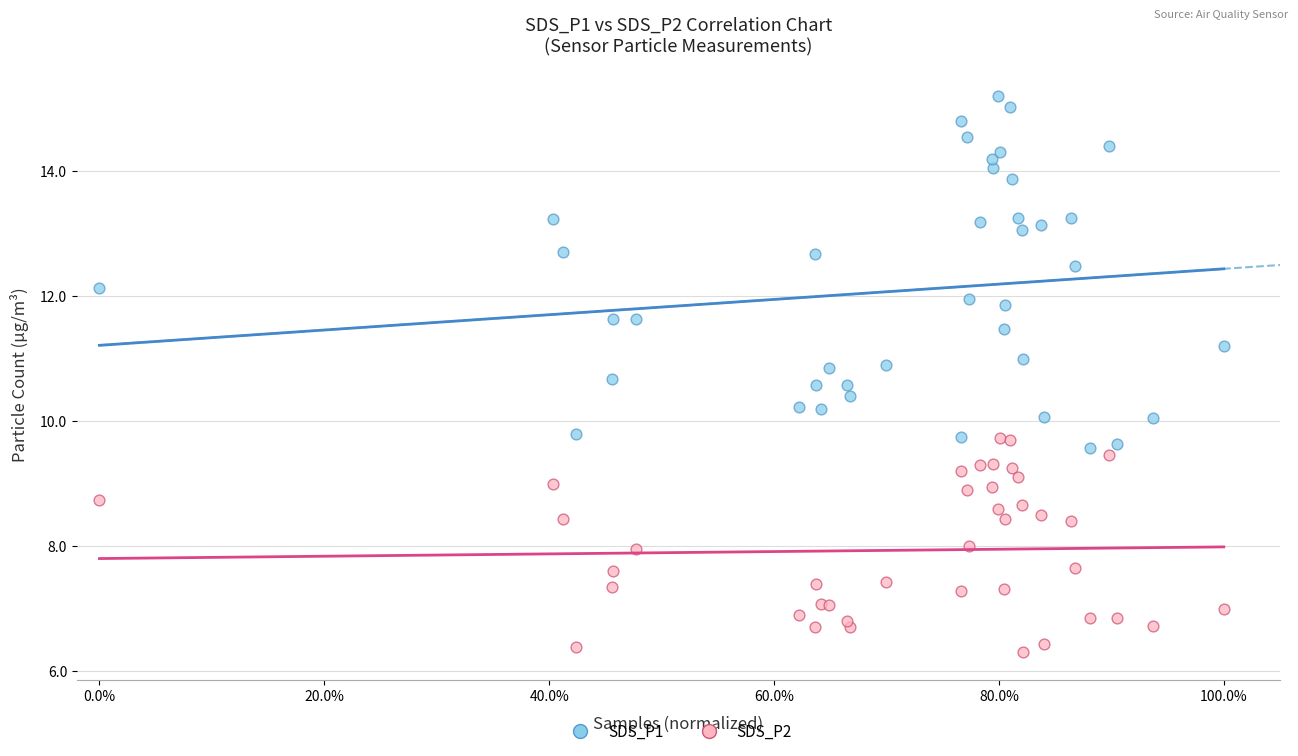

Which series has the widest spread of Y values?

SDS_P1